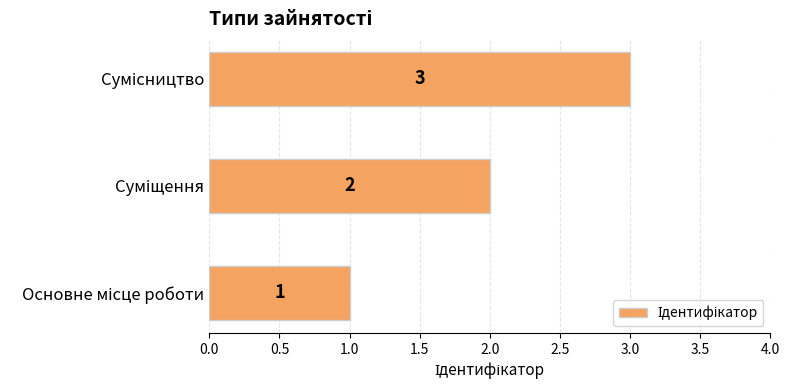

Count the values in the range 1 to 3.

3